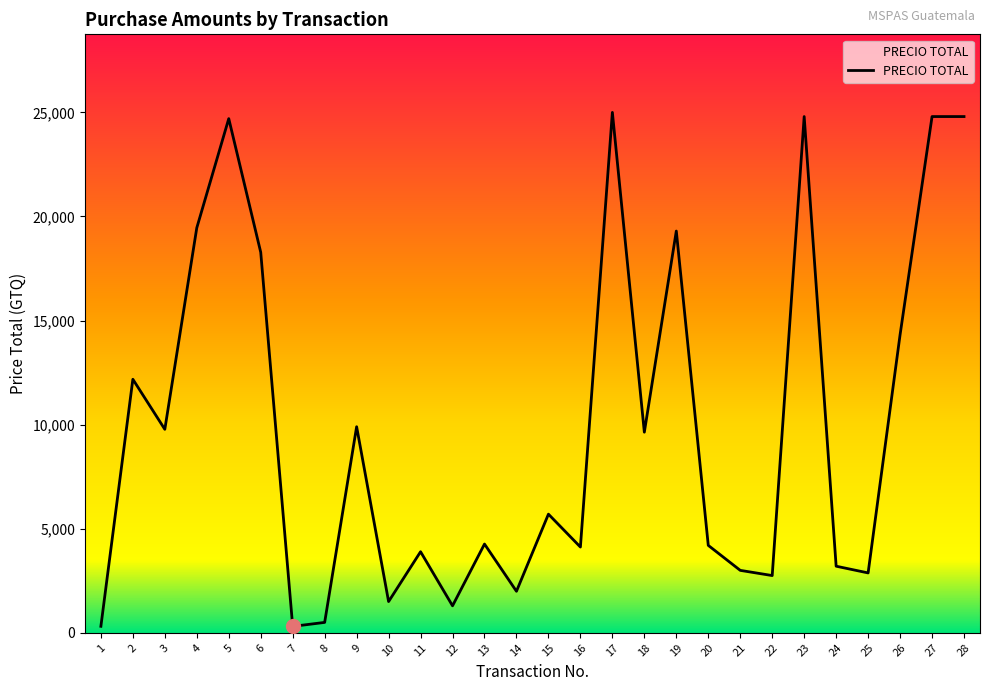

What is the greatest value displayed?

25000.0